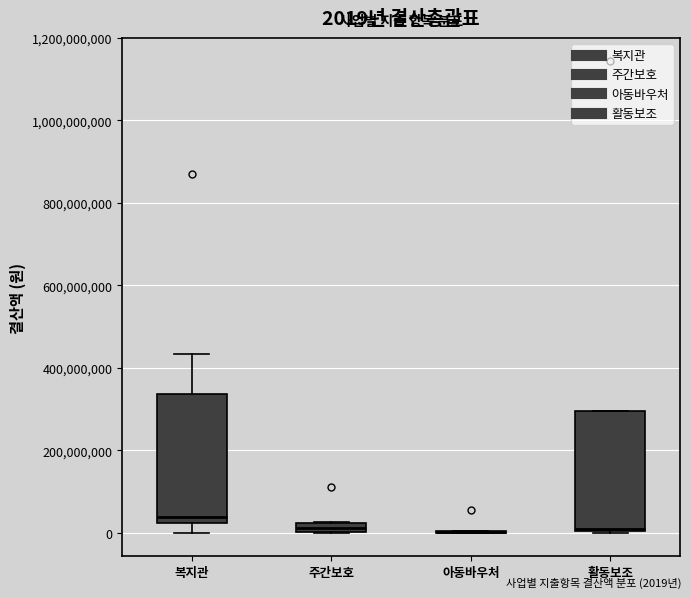

Which box is the tallest, from its lower edge to its upper edge?

복지관